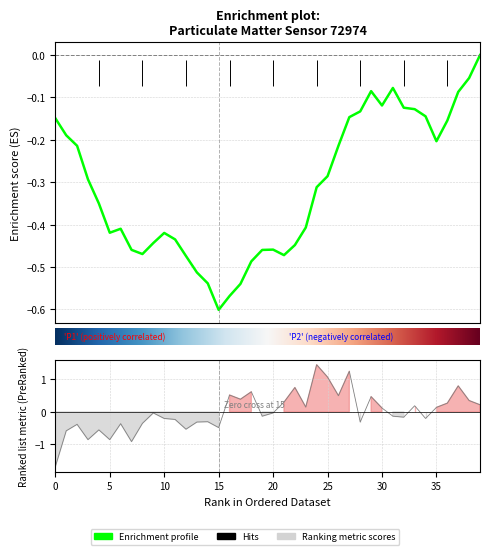

Rank the series by their average value, from lowest to highest.

P1 (Enrichment profile), Ranking metric scores